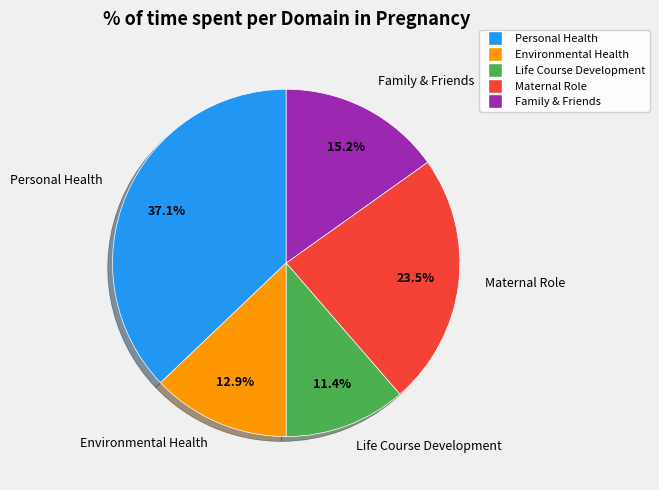

Is there any slice that represents more than half of the pie?

No